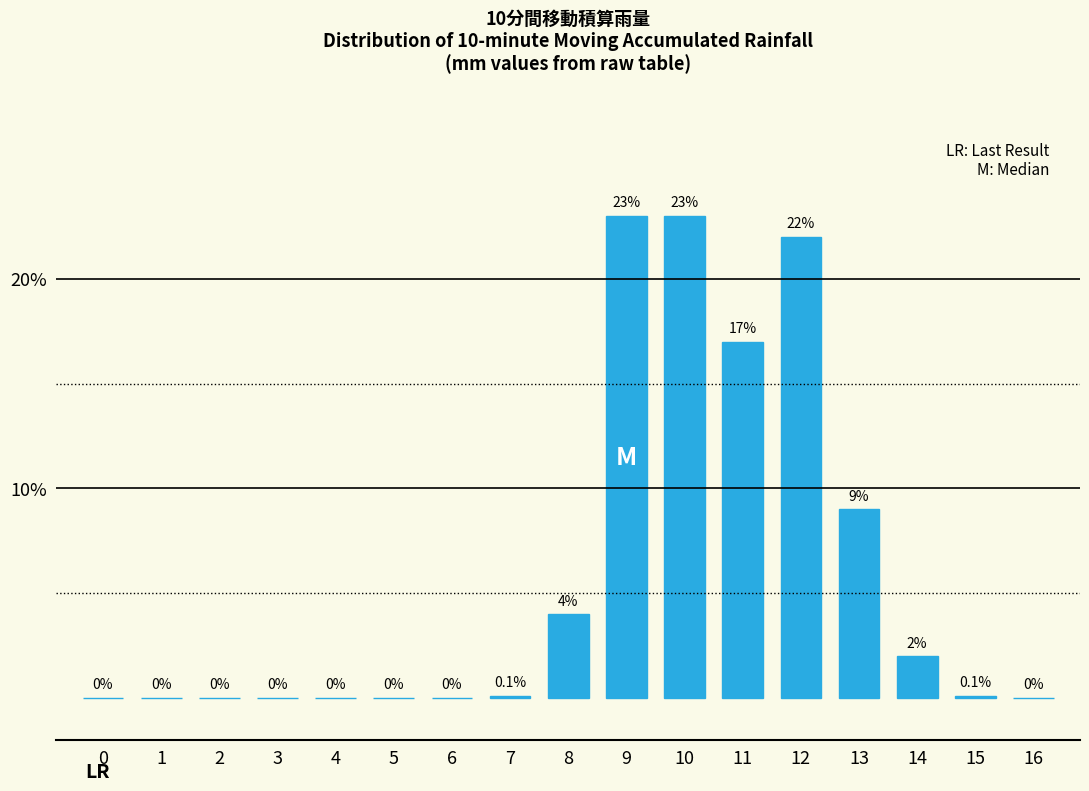

Reading left to right, list all the values displayed in this chart.

0=0.0	1=0.0	2=0.0	3=0.0	4=0.0	5=0.0	6=0.0	7=0.1	8=4.0	9=23.0	10=23.0	11=17.0	12=22.0	13=9.0	14=2.0	15=0.1	16=0.0